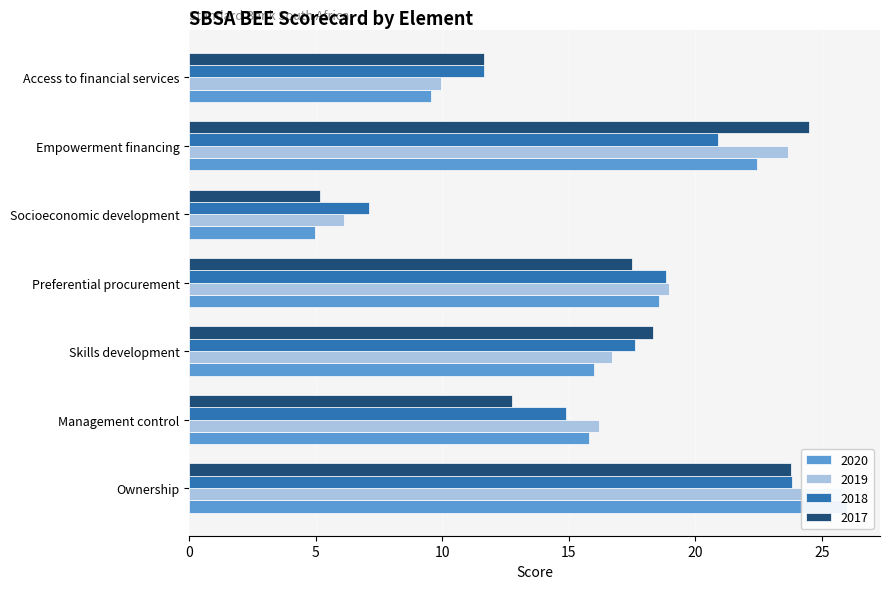

What position from the left is Empowerment financing?

6